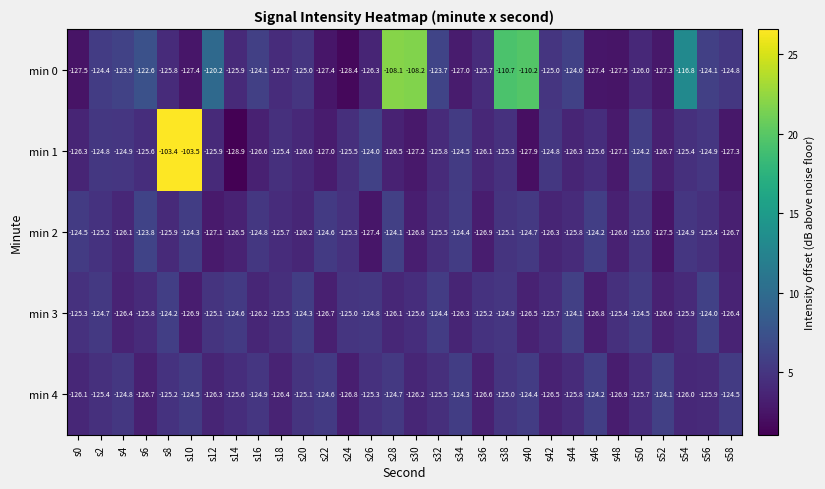

What is the sum of all min 2 values?

-3767.3